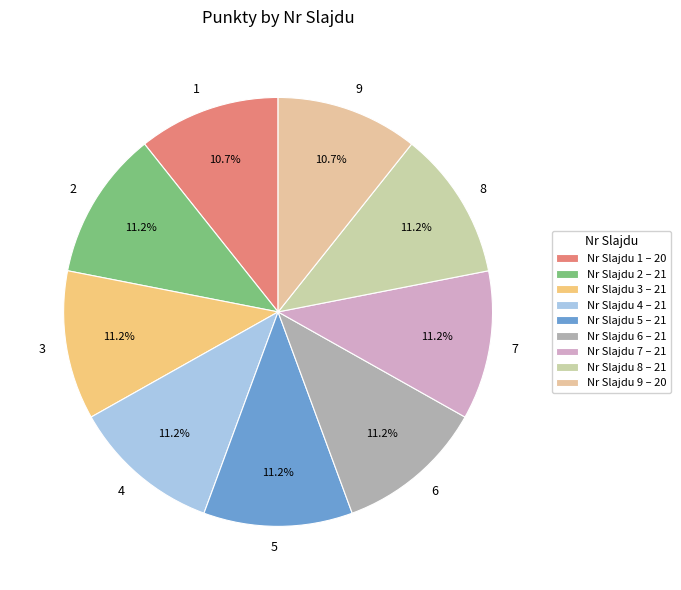

How many segments does this pie chart have?

9